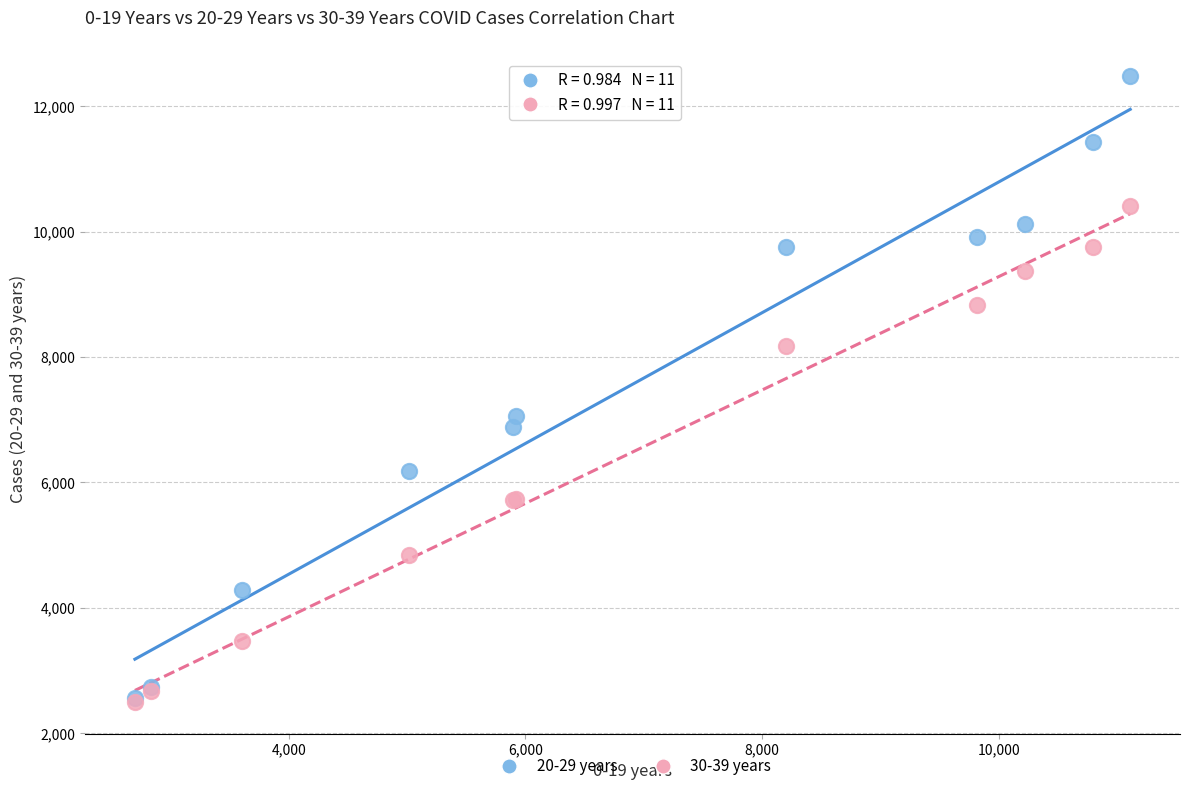

Across all series, what Y value is closest to 7487?

7051